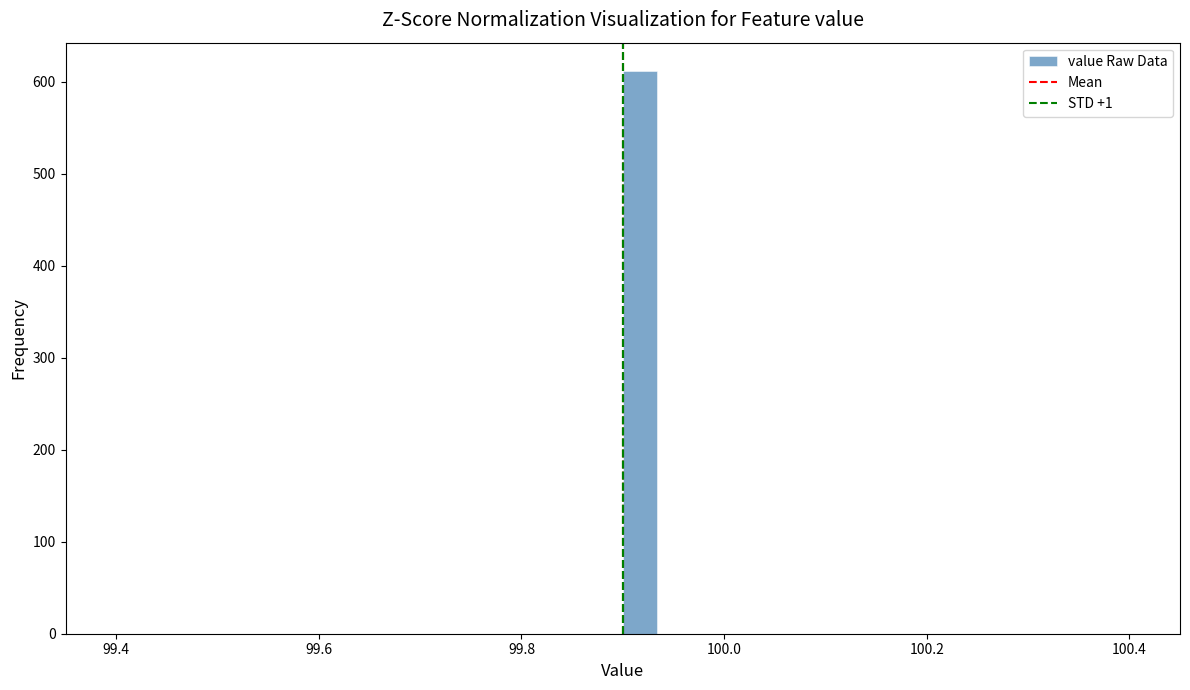

Read against the x-axis, roughly where is the centre of the tallest bar?

99.92